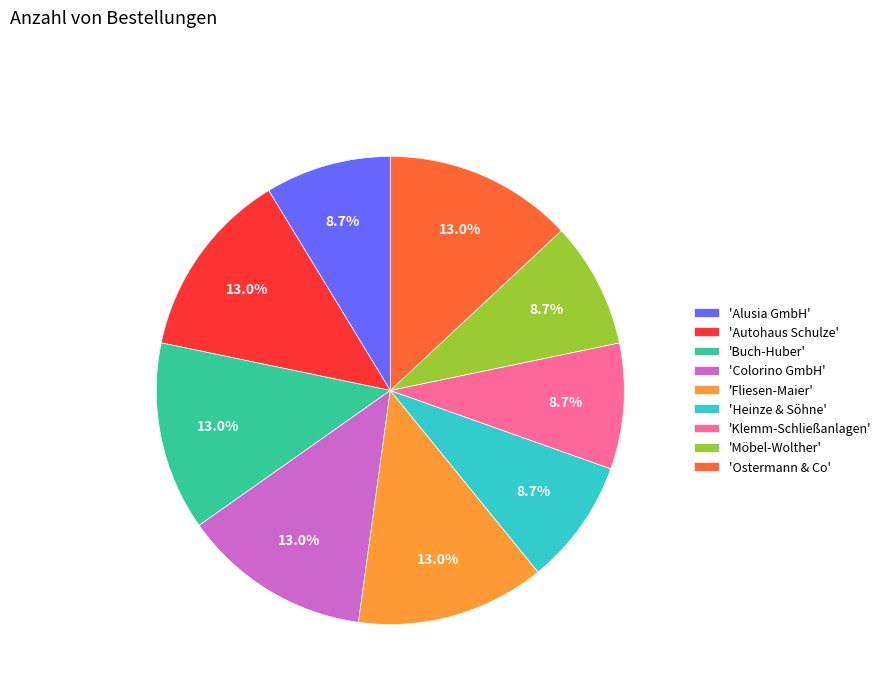

Does any single category account for the majority?

No